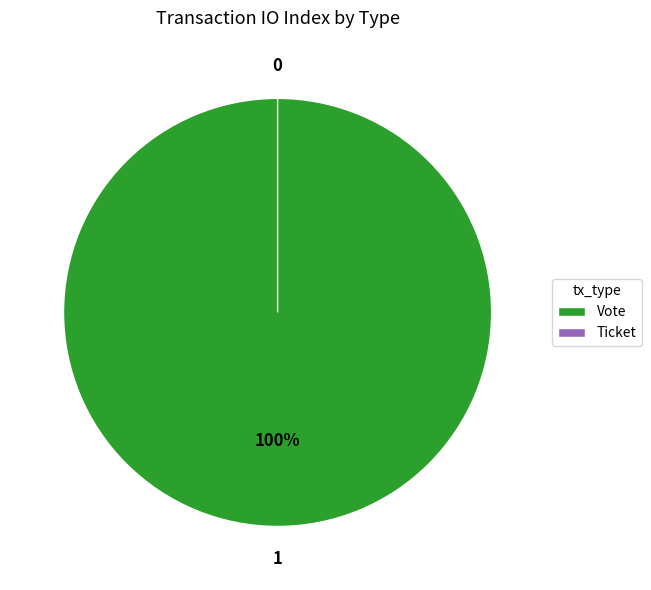

What is the smallest slice in the pie chart?

Ticket